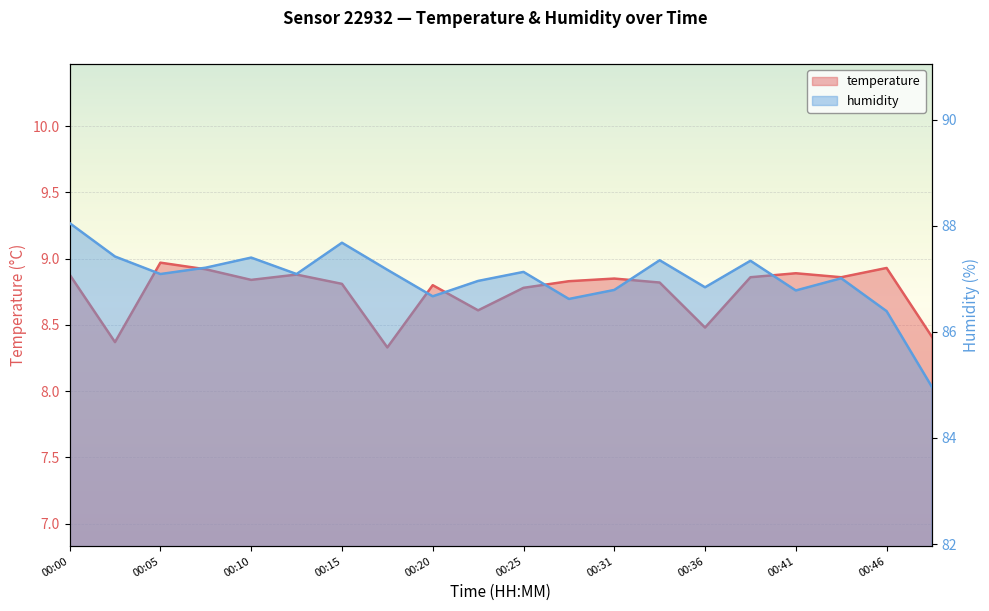

Reading left to right, what are all the values shown in this chart?

temperature: 00:00=8.9	00:02=8.4	00:05=9.0	00:07=8.9	00:10=8.8	00:12=8.9	00:15=8.8	00:17=8.3	00:20=8.8	00:23=8.6	00:25=8.8	00:28=8.8	00:31=8.8	00:33=8.8	00:36=8.5	00:38=8.9	00:41=8.9	00:43=8.9	00:46=8.9	00:48=8.4
humidity: 00:00=88.0	00:02=87.4	00:05=87.1	00:07=87.2	00:10=87.4	00:12=87.1	00:15=87.7	00:17=87.2	00:20=86.7	00:23=87.0	00:25=87.1	00:28=86.6	00:31=86.8	00:33=87.3	00:36=86.8	00:38=87.3	00:41=86.8	00:43=87.0	00:46=86.4	00:48=85.0